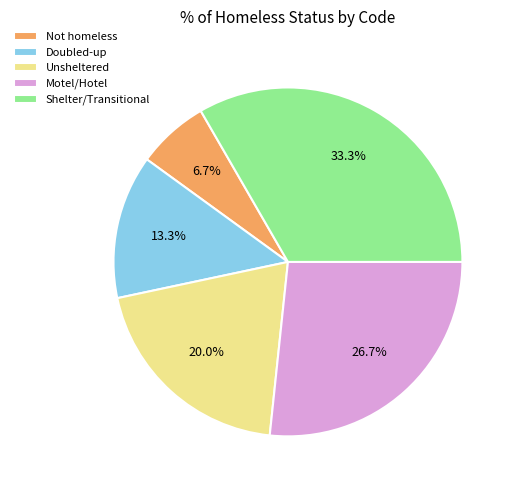

Is there any slice that represents more than half of the pie?

No